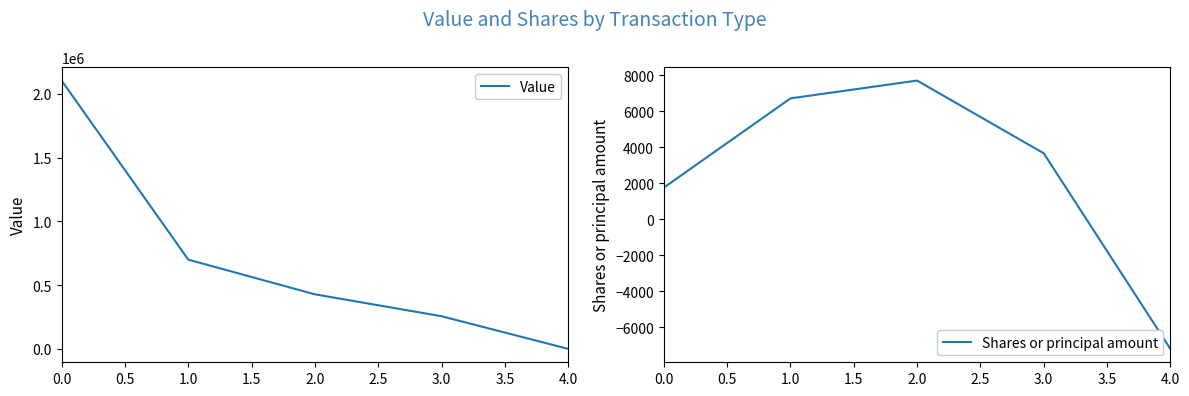

True or false: Value has a value of 140881 at 1.0.

False